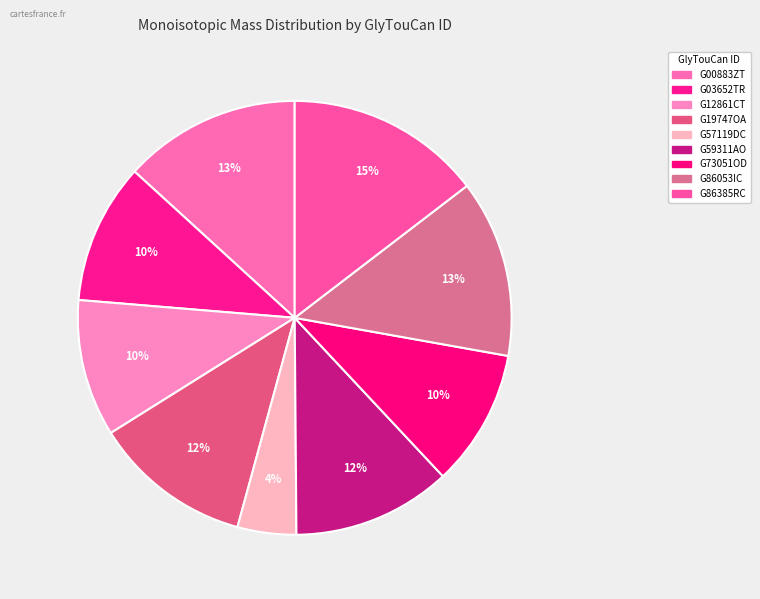

Is the sum of G86385RC and G73051OD greater than half?

No